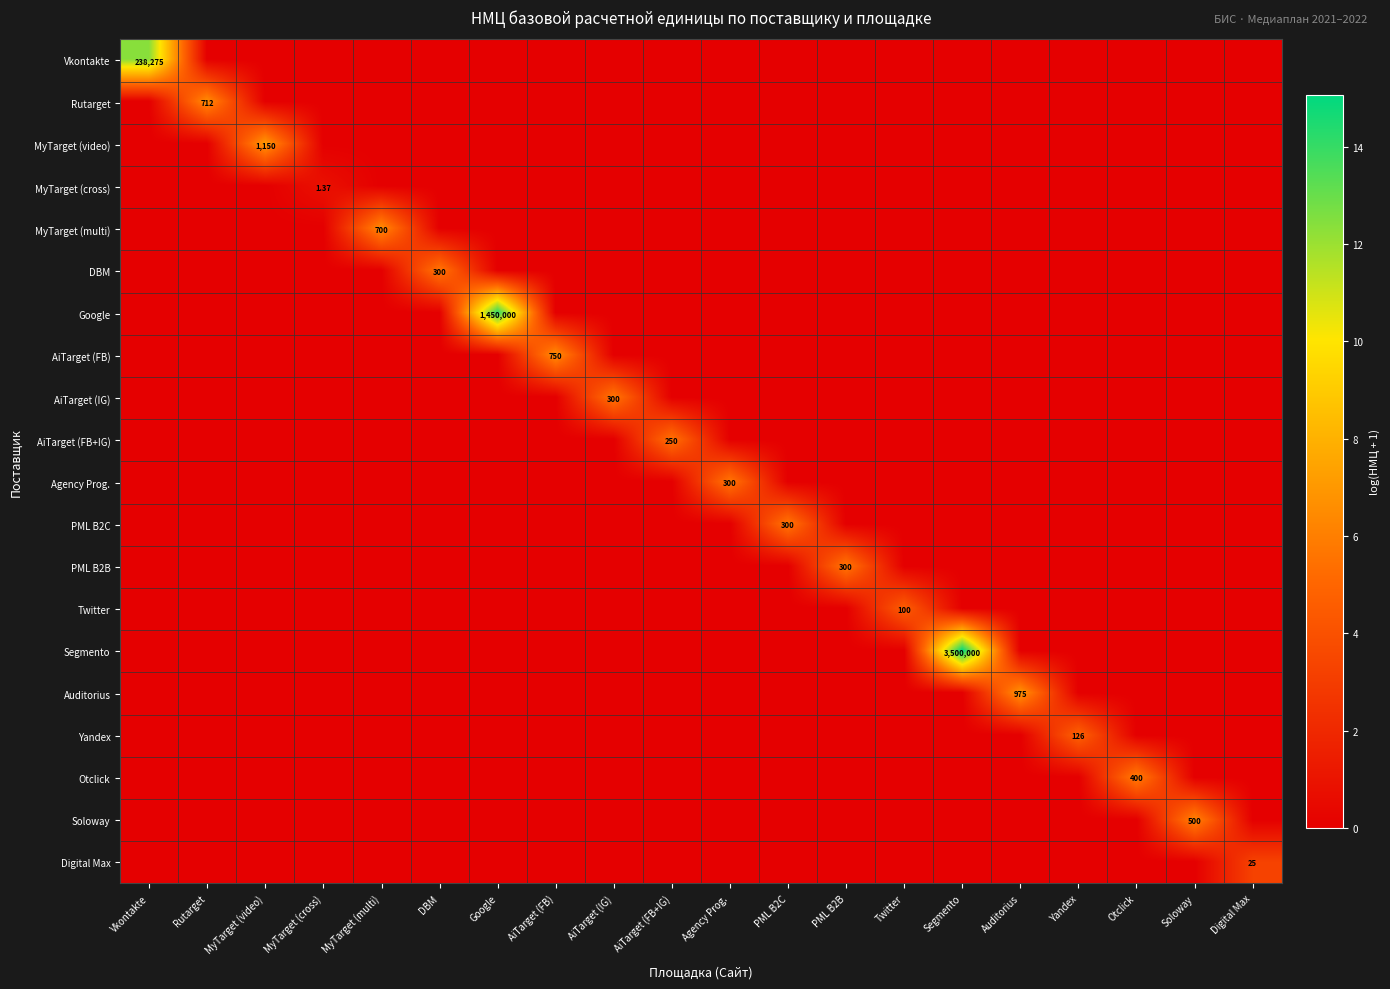

Rank the series by their maximum value, from lowest to highest.

MyTarget (cross), Digital Max, Twitter, Yandex, AiTarget (FB+IG), DBM, AiTarget (IG), Agency Prog., PML B2C, PML B2B, Otclick, Soloway, MyTarget (multi), Rutarget, AiTarget (FB), Auditorius, MyTarget (video), Vkontakte, Google, Segmento